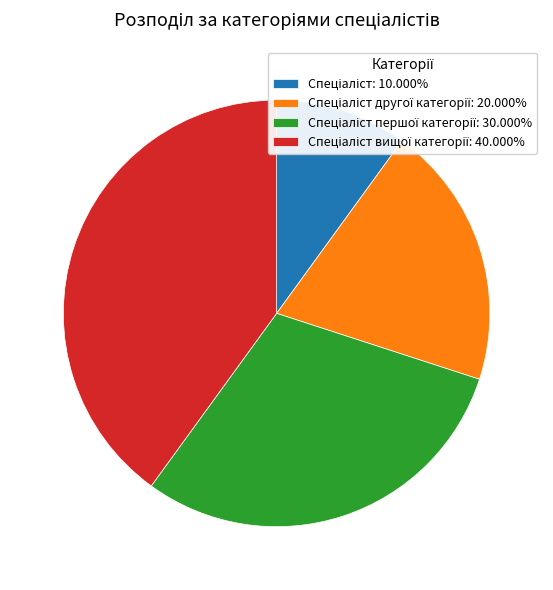

Count the number of slices in the pie.

4